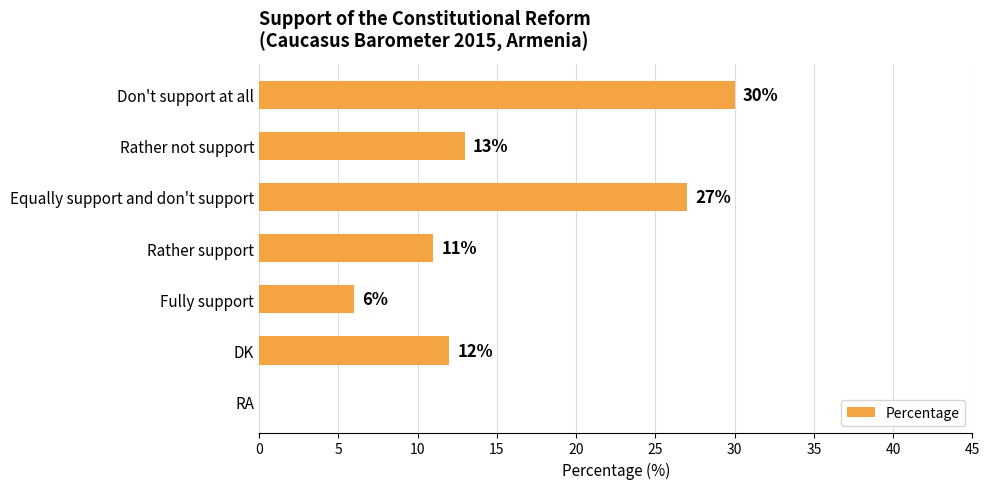

What is the average value?

14